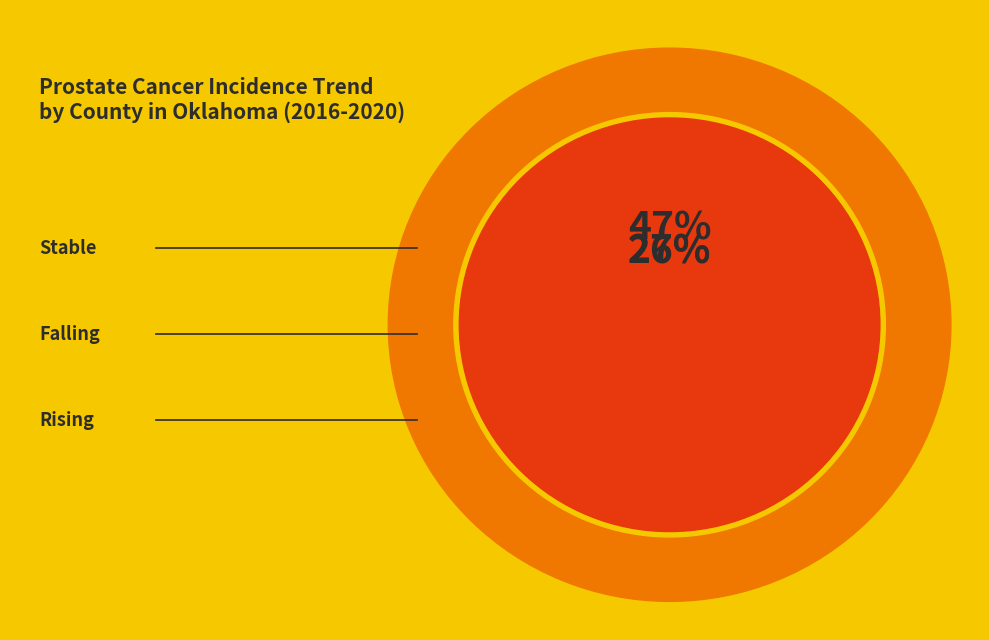

What percentage is the rising slice, to the nearest percent?

26%